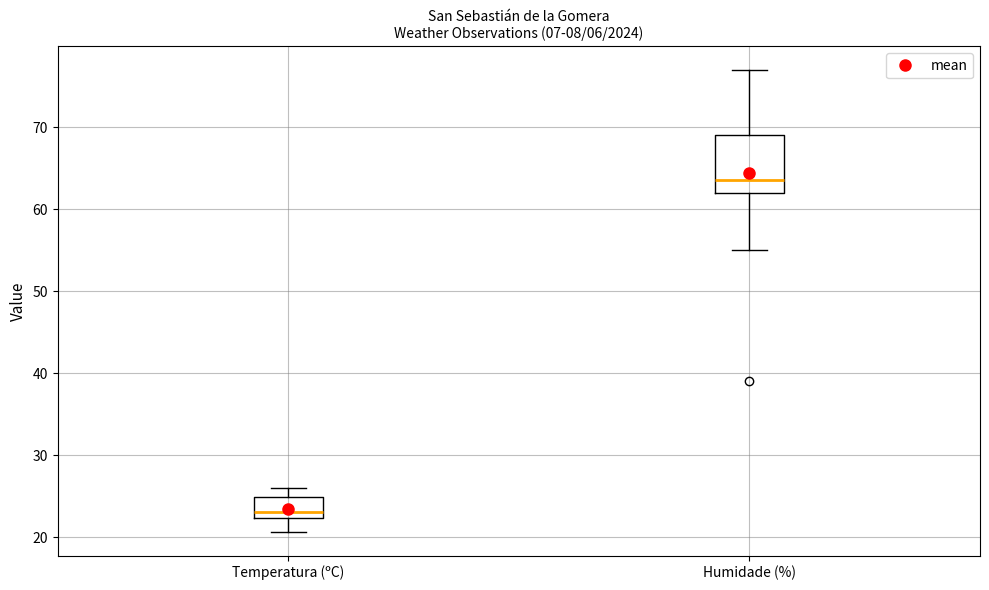

Which box has the highest median line?

Humidade (%)